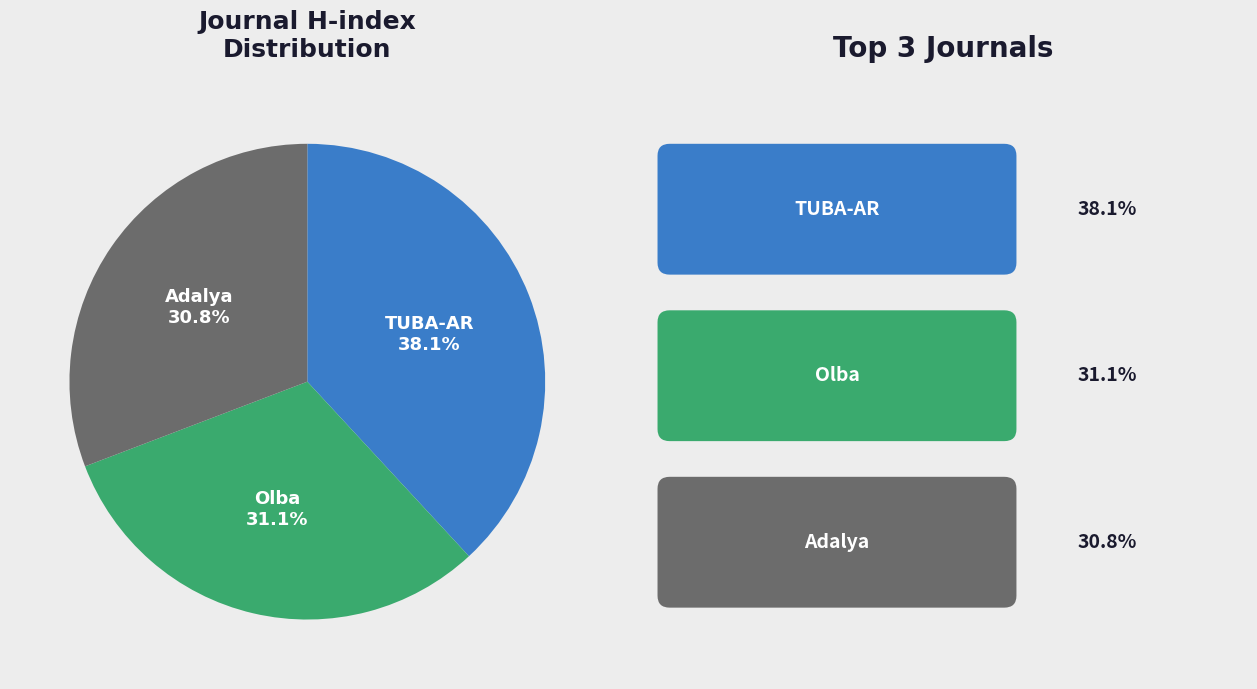

To the nearest percent, what is the average slice percentage?

33%